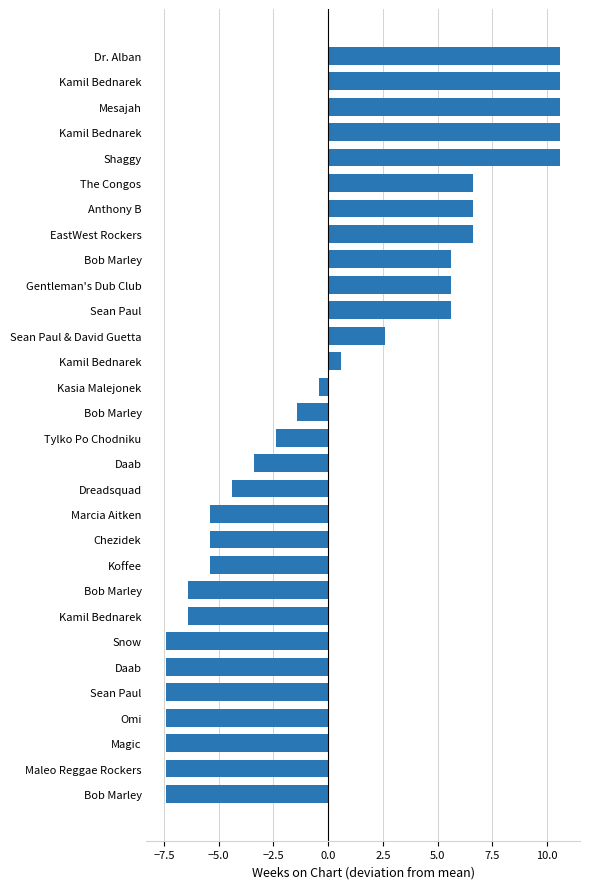

How many bars are there in total?

30